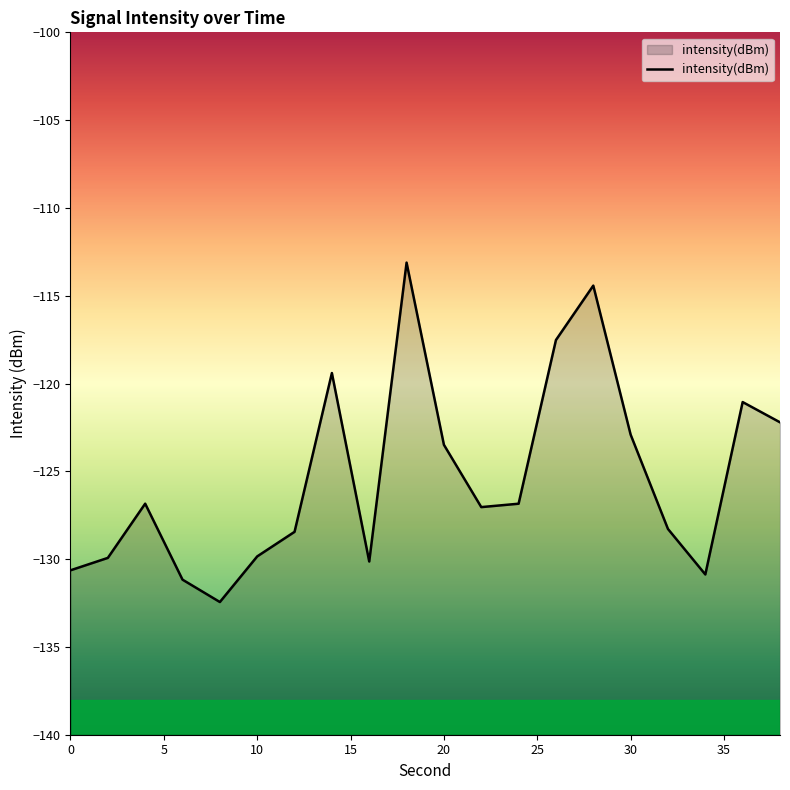

What is the value of the 6th point from the left?

-129.8